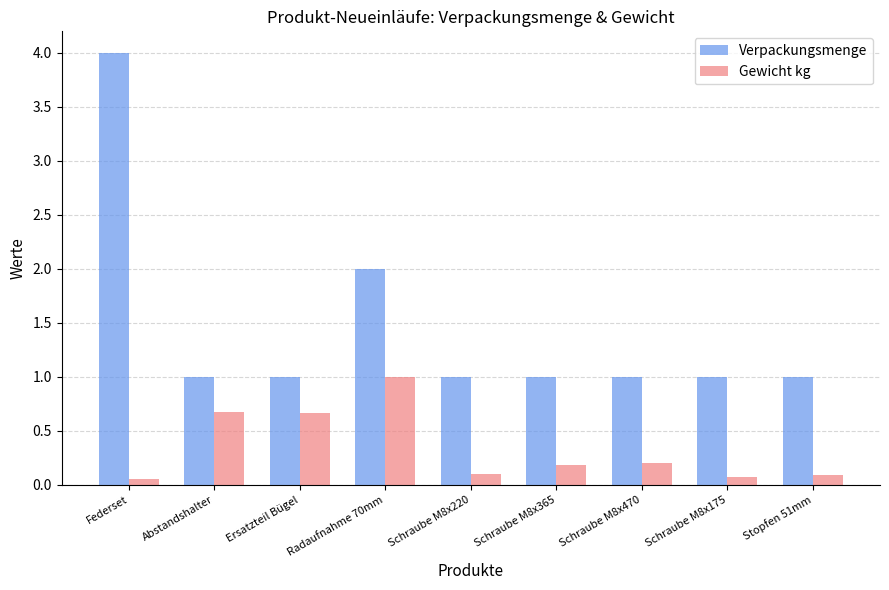

Rank the series by their average value, from lowest to highest.

Gewicht kg, Verpackungsmenge